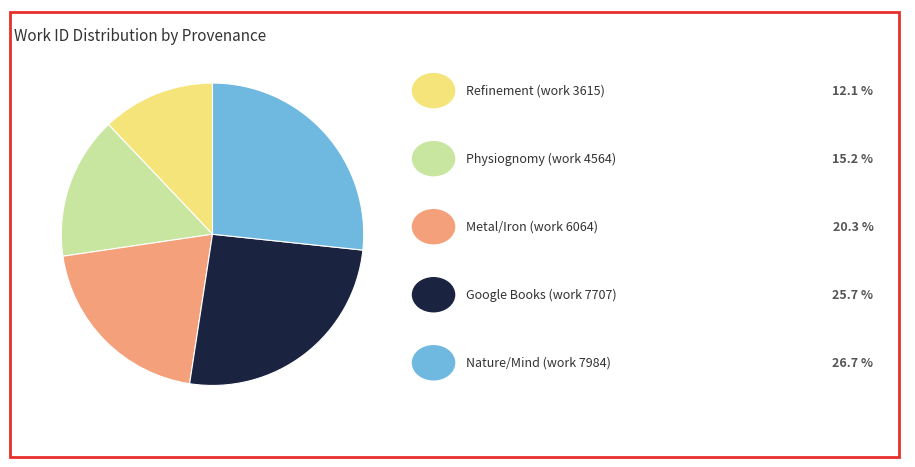

Is there a majority slice in this chart?

No